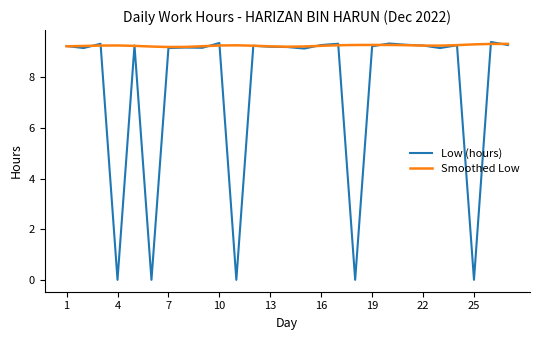

Which series has the widest spread of values?

Low (hours)